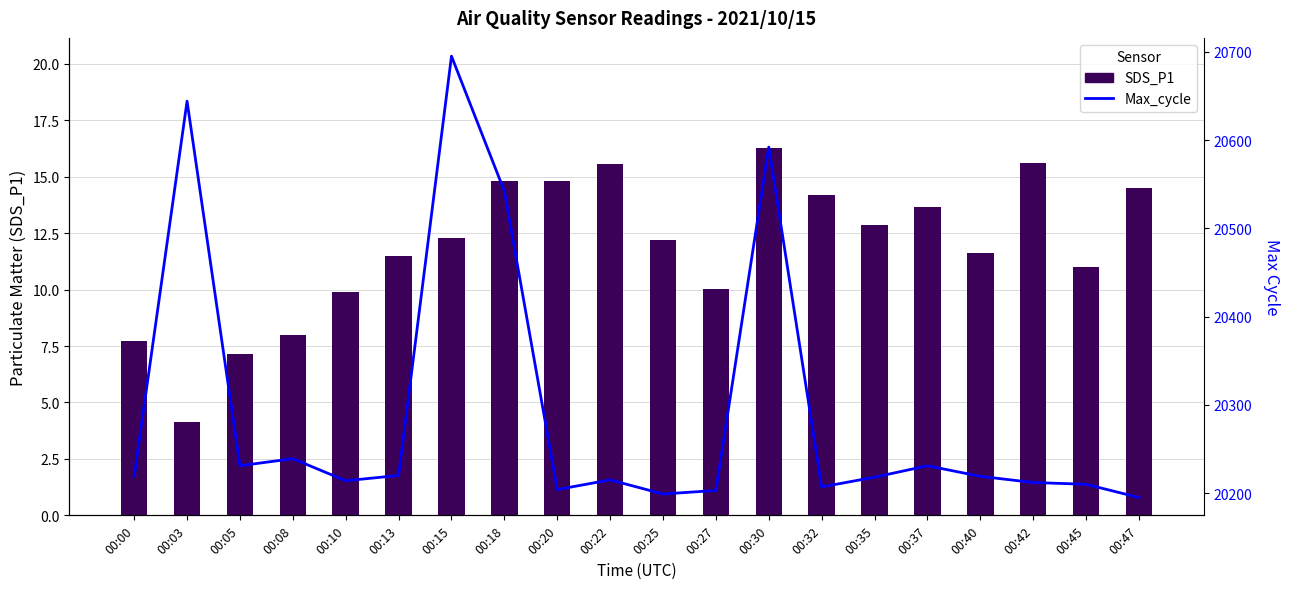

Reading left to right, what are all the values shown in this chart?

SDS_P1: 7.7	4.2	7.1	8.0	9.9	11.5	12.3	14.8	14.8	15.6	12.2	10.0	16.3	14.2	12.8	13.7	11.6	15.6	11.0	14.5
Max_cycle: 20219.0	20644.0	20231.0	20239.0	20214.0	20220.0	20695.0	20542.0	20204.0	20215.0	20199.0	20203.0	20592.0	20207.0	20218.0	20231.0	20219.0	20212.0	20210.0	20195.0